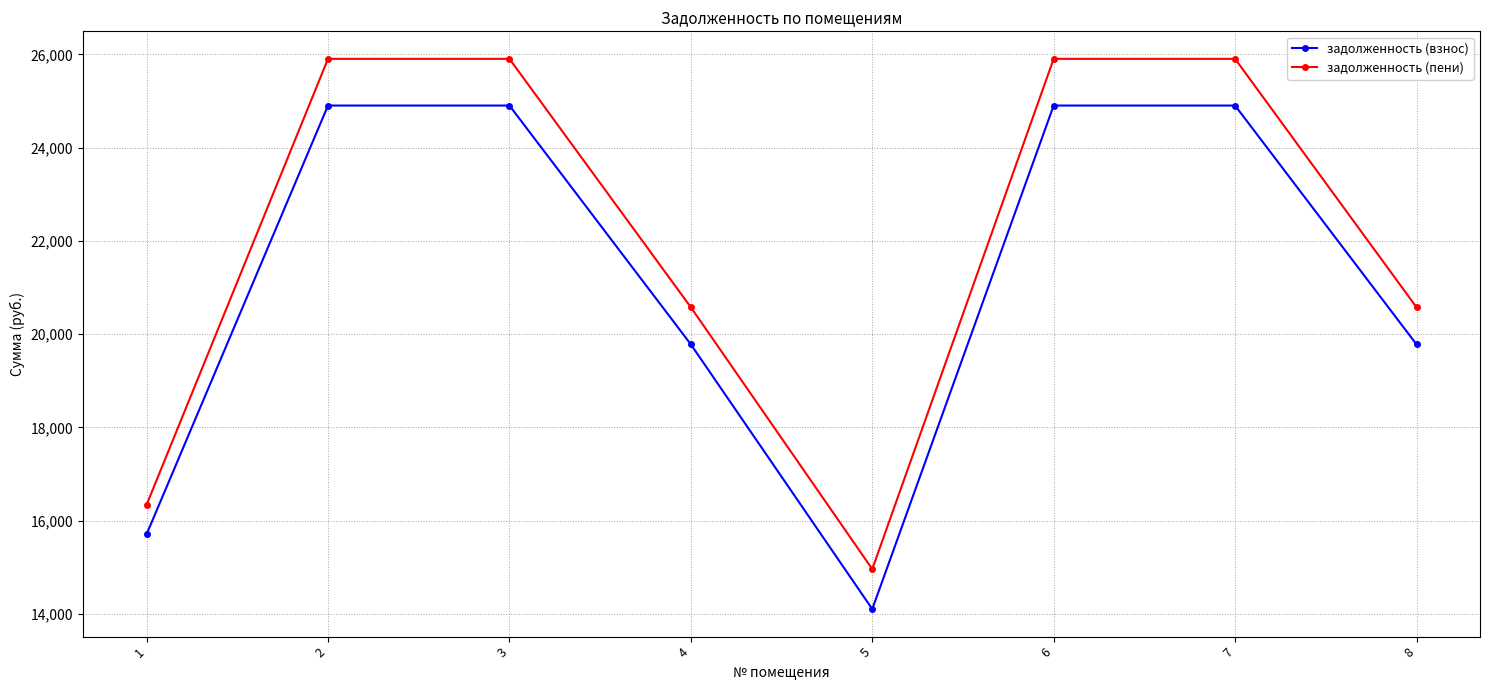

List the series in order of their overall mean, highest first.

задолженность (пени), задолженность (взнос)